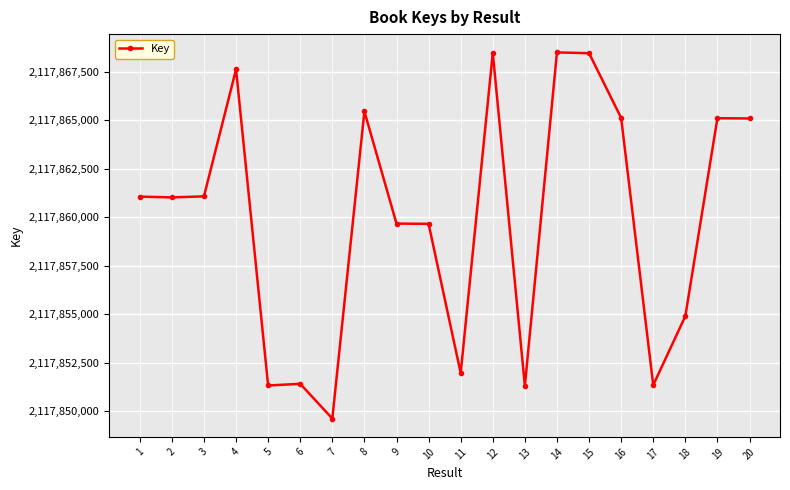

At which category does the chart reach its minimum across all series?

7